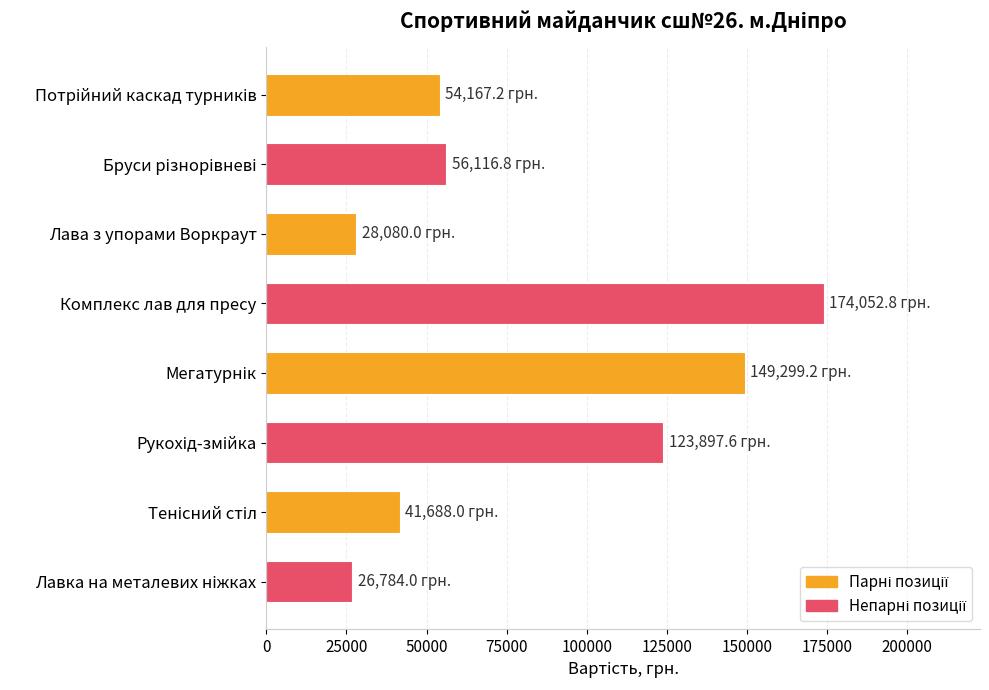

What is the sum of all values?

654085.6